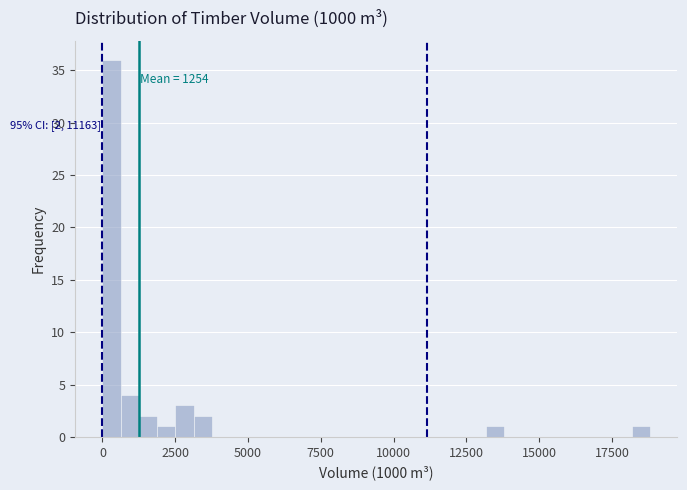

Around what value on the x-axis is the tallest bar? Give the approximate position of its centre, as read against the axis.

500